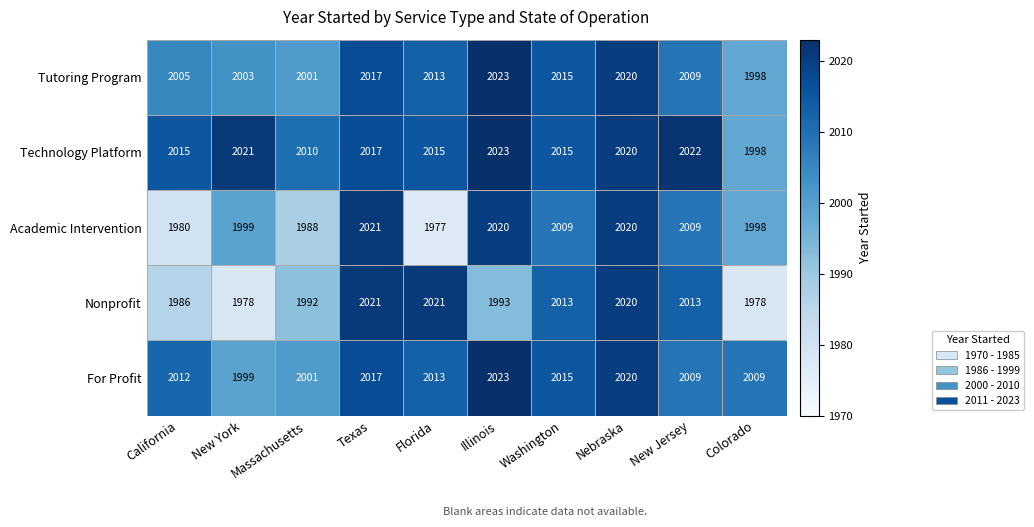

Where does the Nonprofit series first go above 2013?

Texas